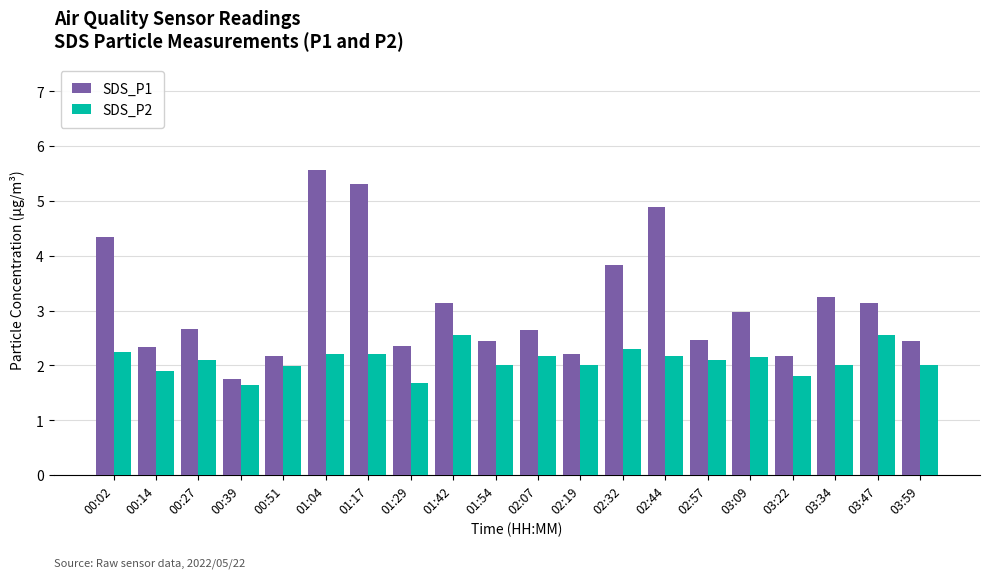

What is the label of the 14th bar from the left?

02:44